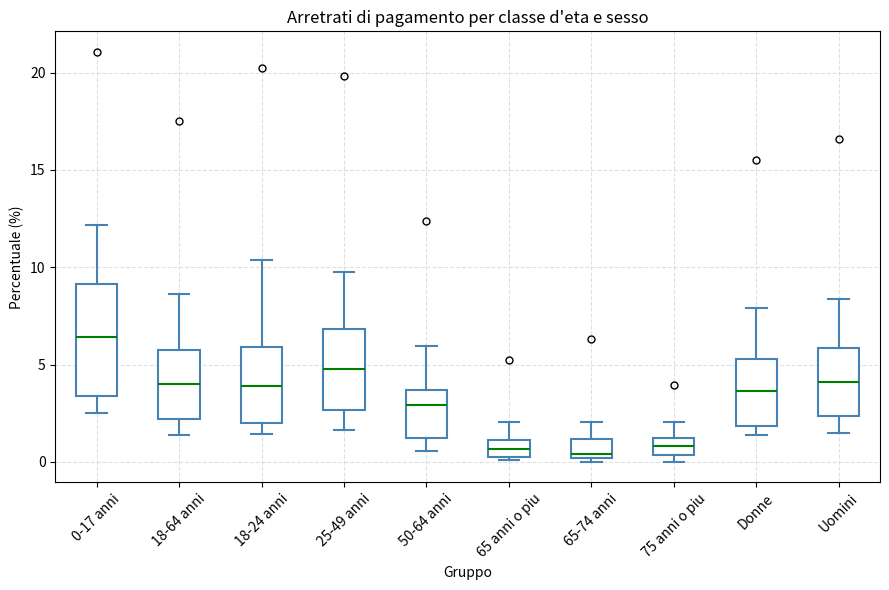

Reading left to right, transcribe this box plot: for each box, give where its median line is, the range the box spans, and where its two whiskers end, as read against the y-axis. The values are not printed on the chart, so give them approximately, as read against the axis.

0-17 anni: median 6.5, box 3.5 to 9.0, whiskers 2.5 to 12.0
18-64 anni: median 4.0, box 2.0 to 5.5, whiskers 1.5 to 8.5
18-24 anni: median 4.0, box 2.0 to 6.0, whiskers 1.5 to 10.5
25-49 anni: median 5.0, box 2.5 to 7.0, whiskers 1.5 to 9.5
50-64 anni: median 3.0, box 1.0 to 3.5, whiskers 0.5 to 6.0
65 anni o piu: median 0.5, box 0.0 to 1.0, whiskers 0.0 to 2.0
65-74 anni: median 0.5, box 0.0 to 1.0, whiskers 0.0 (just below the box's lower edge) to 2.0
75 anni o piu: median 1.0 (inside the box), box 0.5 to 1.0, whiskers 0.0 to 2.0
Donne: median 3.5, box 2.0 to 5.5, whiskers 1.5 to 8.0
Uomini: median 4.0, box 2.5 to 6.0, whiskers 1.5 to 8.5